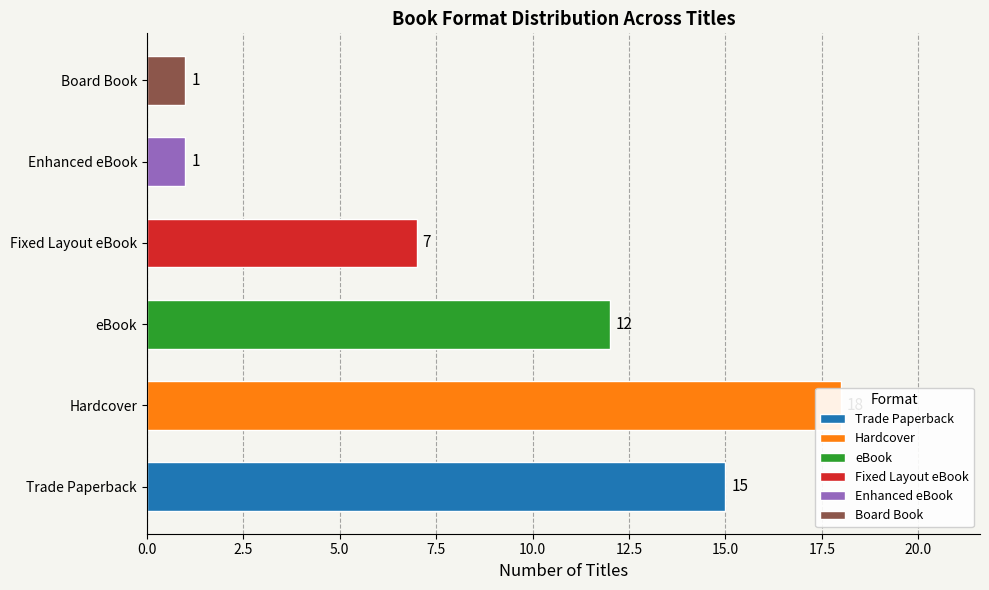

Count the number of categories in the chart.

6